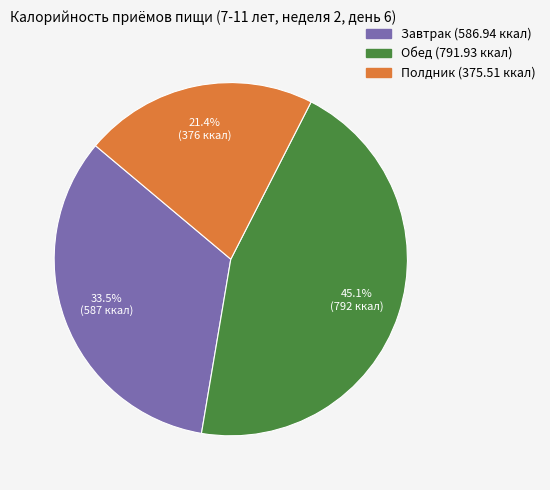

Between Полдник and Обед, which is larger?

Обед